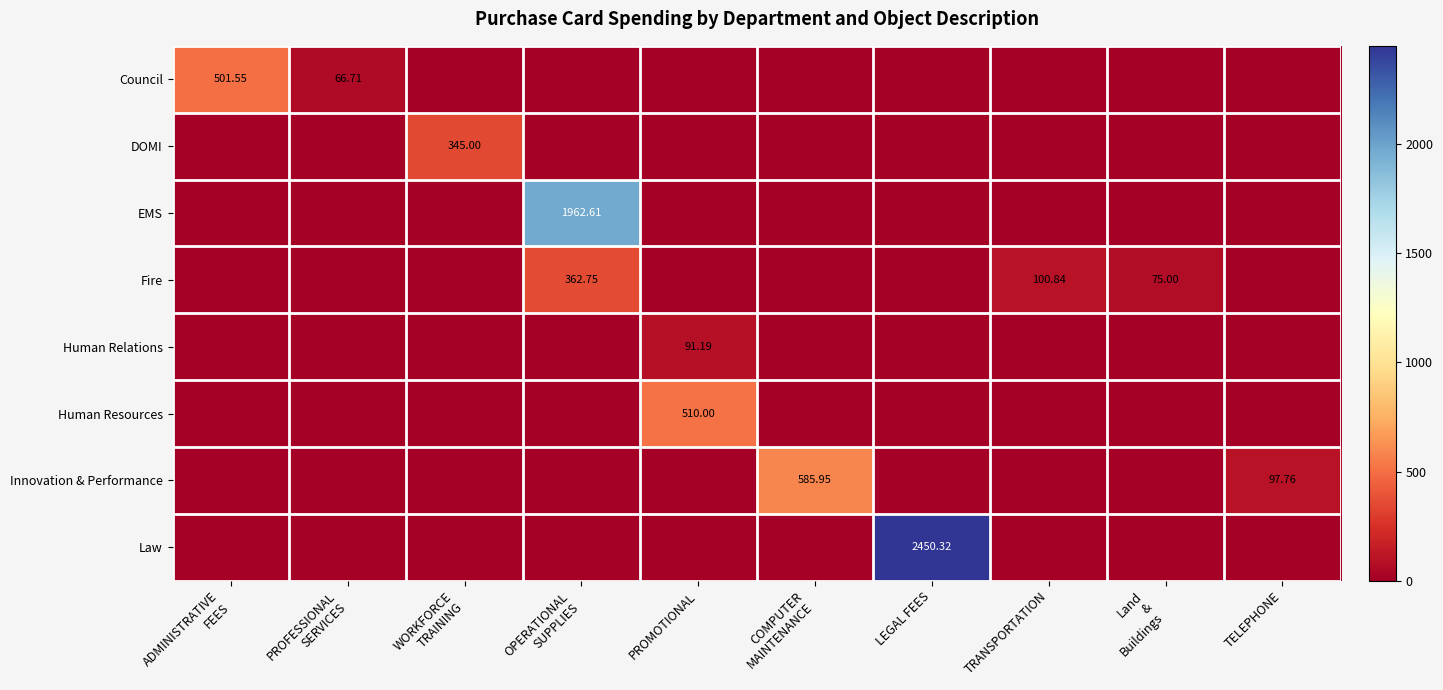

What is the difference between the highest and lowest values at TELEPHONE?

97.8